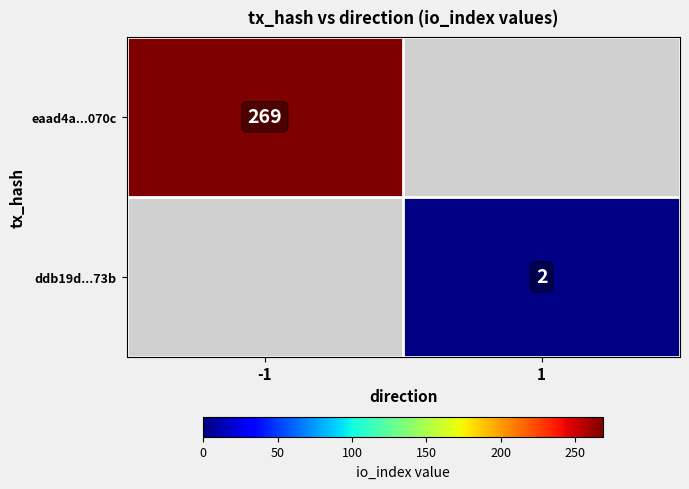

True or false: eaad4a...070c has a value of 115 at -1.

False